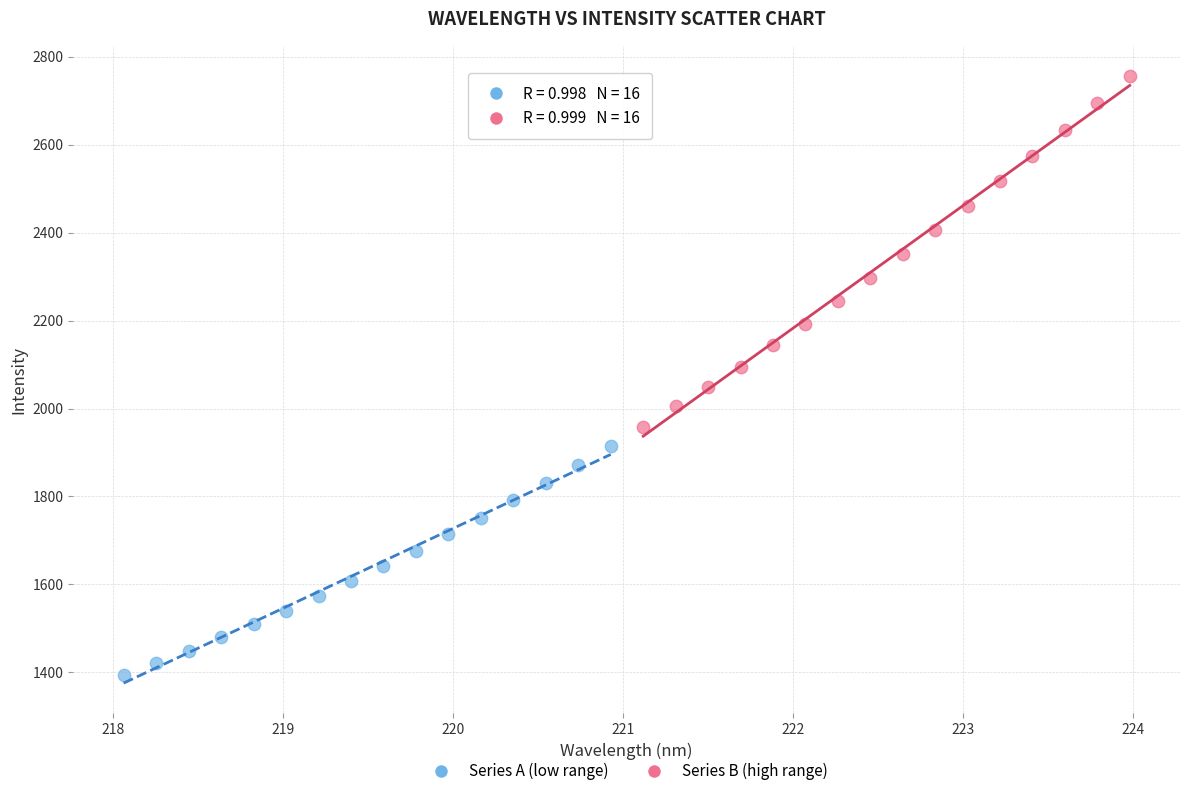

Which series contains the highest Y value?

Series B (high range)